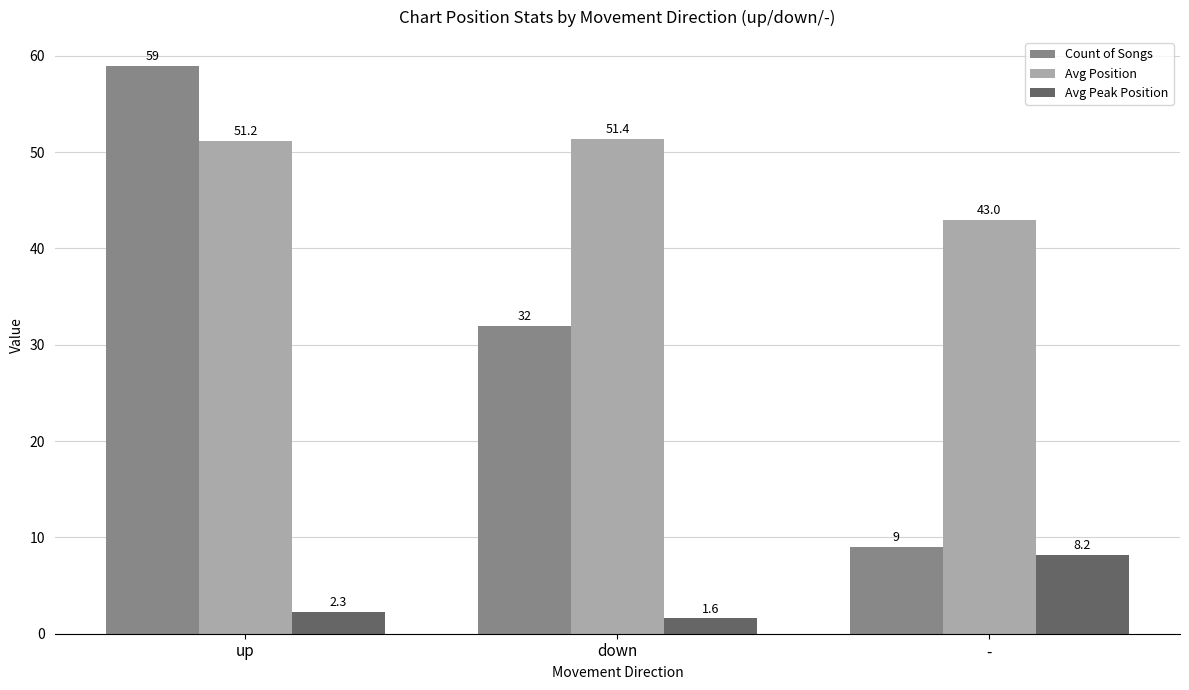

Is the value of Avg Peak Position at up greater than the value of Avg Position at up?

No